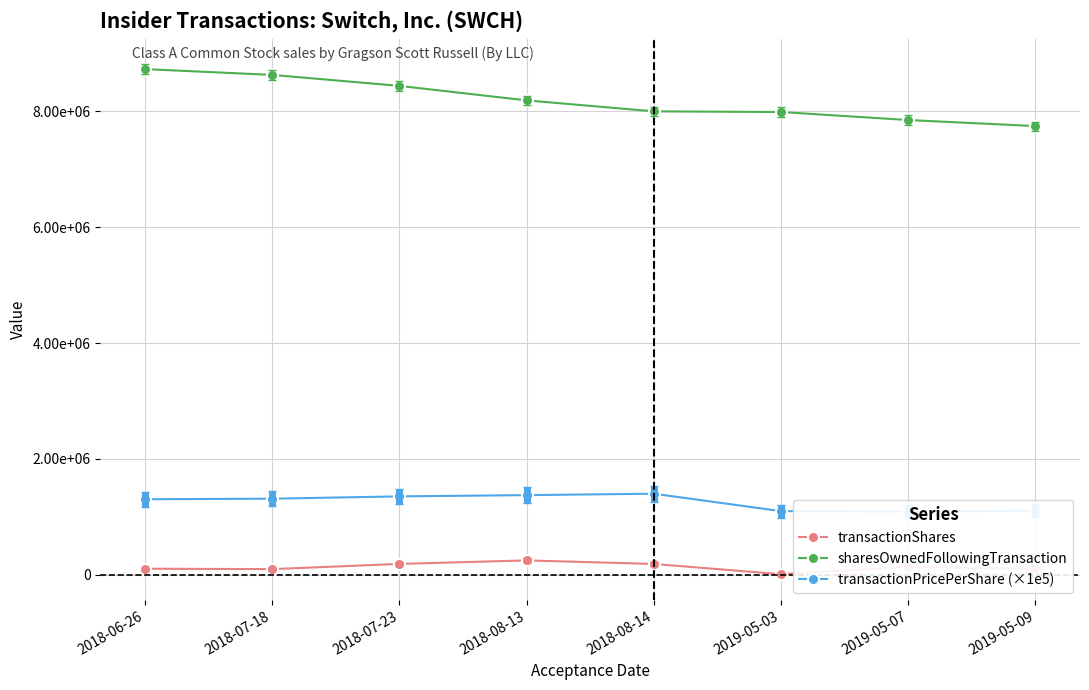

Reading left to right, list all the values displayed in this chart.

transactionShares: 2018-06-26=106785	2018-07-18=100000	2018-07-23=189500	2018-08-13=250000	2018-08-14=189022	2019-05-03=11800	2019-05-07=138200	2019-05-09=104350
sharesOwnedFollowingTransaction: 2018-06-26=8724753	2018-07-18=8624753	2018-07-23=8435253	2018-08-13=8185253	2018-08-14=7996231	2019-05-03=7984431	2019-05-07=7846231	2019-05-09=7741881
transactionPricePerShare (×1e5): 2018-06-26=1305290	2018-07-18=1314820	2018-07-23=1354760	2018-08-13=1376450	2018-08-14=1400480	2019-05-03=1100000	2019-05-07=1093600	2019-05-09=1106290